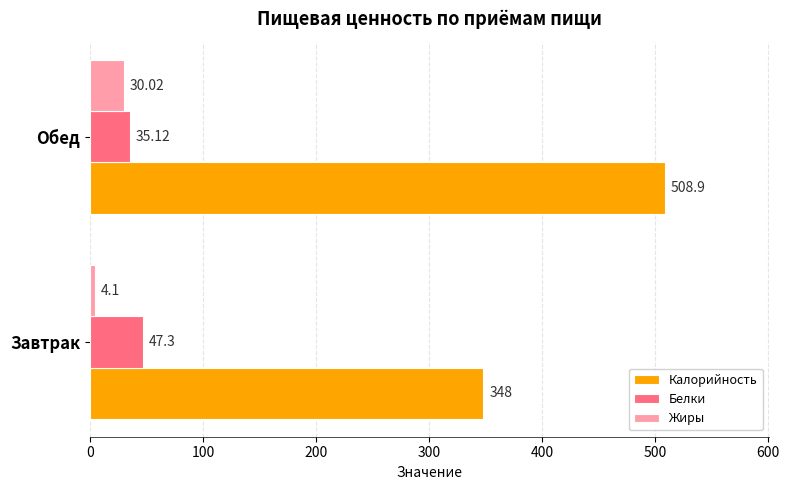

Rank the categories by Белки value from highest to lowest.

Завтрак, Обед